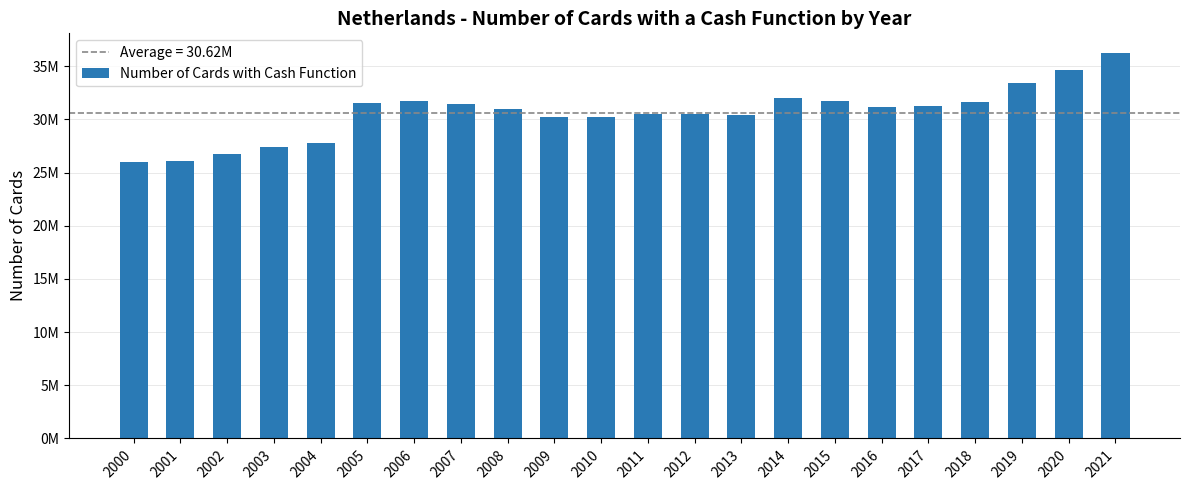

Rank the categories by value from lowest to highest.

2000, 2001, 2002, 2003, 2004, 2009, 2010, 2013, 2011, 2012, 2008, 2016, 2017, 2007, 2005, 2018, 2015, 2006, 2014, 2019, 2020, 2021